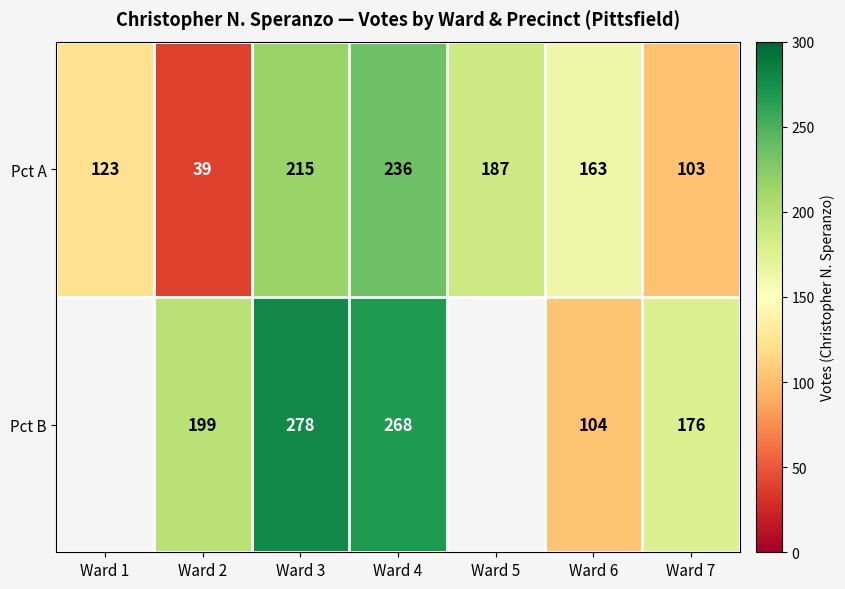

At Ward 4, list the series in order from largest to smallest.

Pct B, Pct A